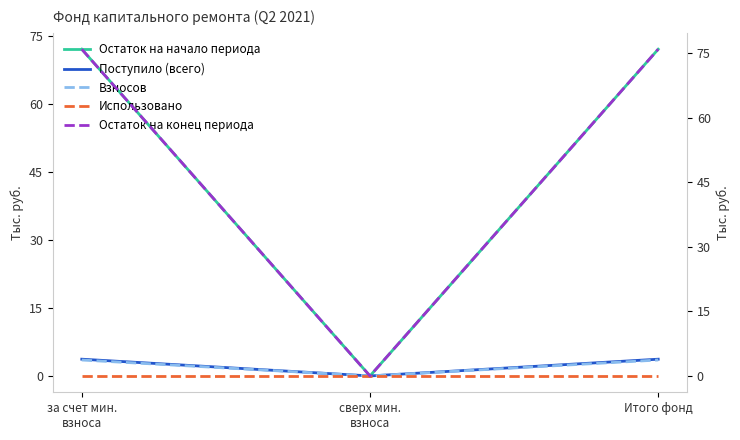

Reading left to right, list all the values displayed in this chart.

Остаток на начало периода: 72.2	0.0	72.2
Поступило (всего): 3.7	0.0	3.7
Взносов: 3.7	0.0	3.7
Использовано: 0.0	0.0	0.0
Остаток на конец периода: 75.9	0.0	75.9